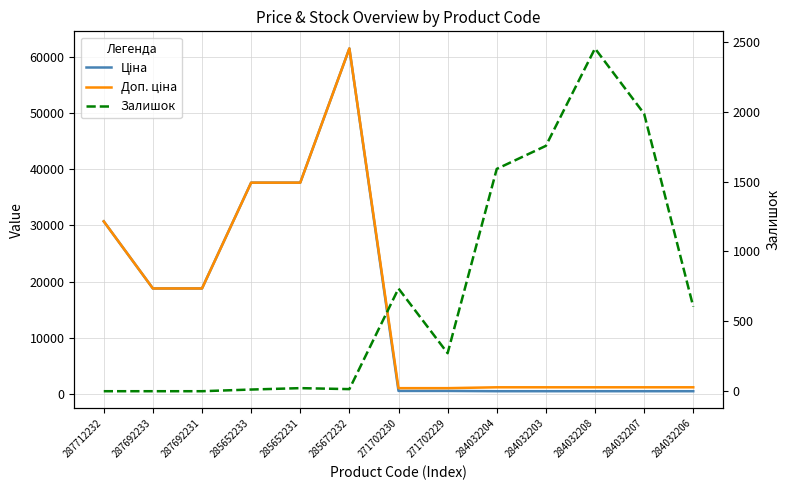

What are all the series names shown in the legend?

Ціна, Доп. ціна, Залишок